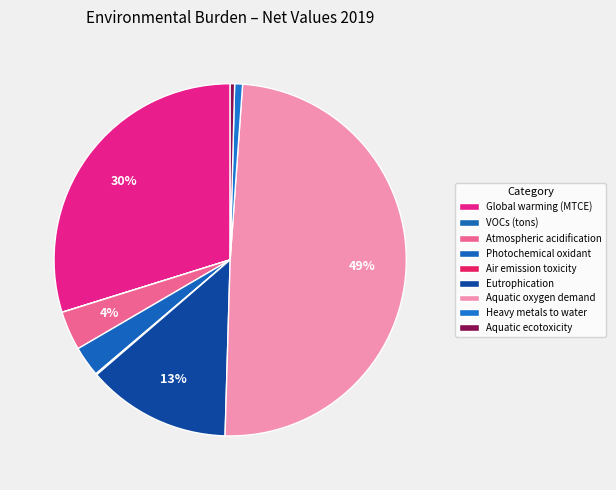

What is the largest slice in the pie chart?

Aquatic oxygen demand